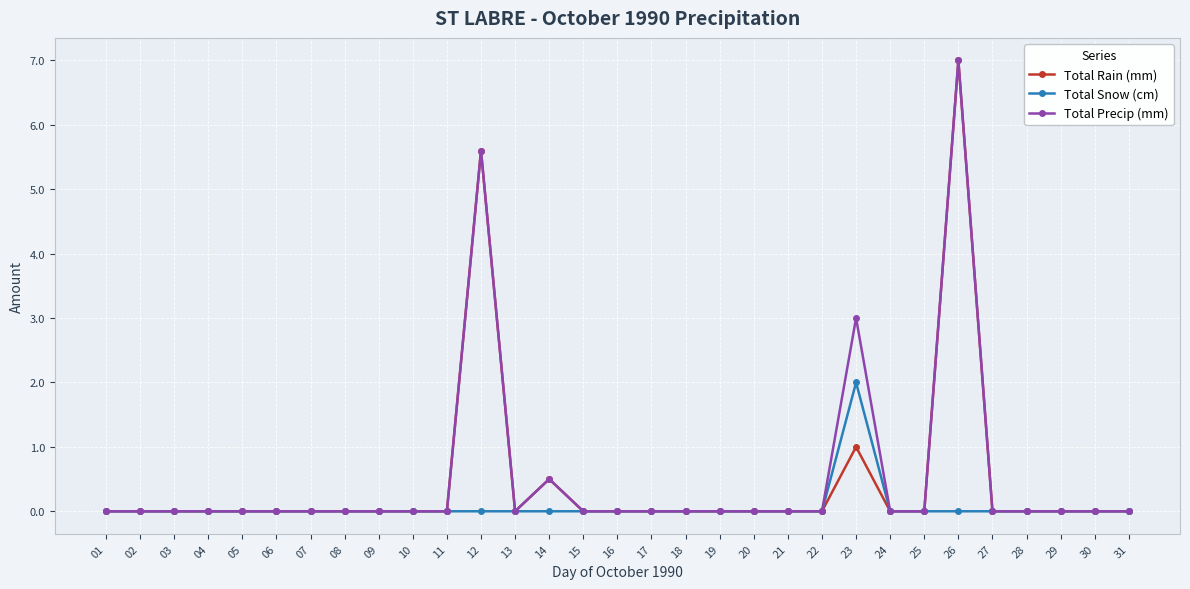

What is the highest value of the Total Precip (mm) series?

7.0